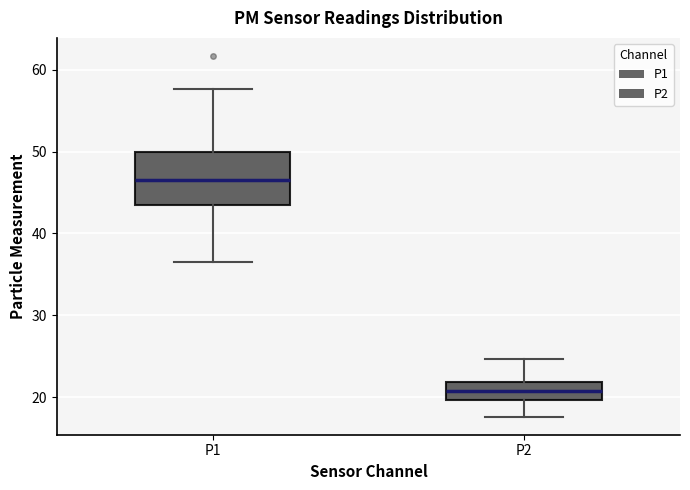

Which box has the lowest median line?

P2